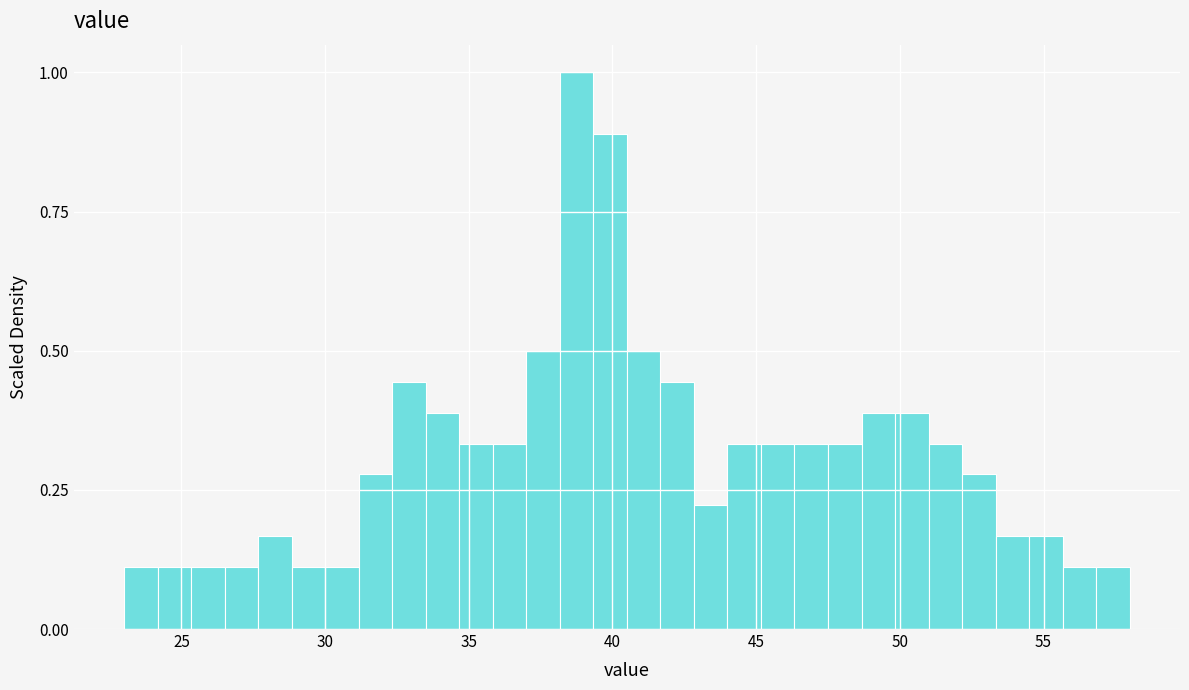

Read against the x-axis, roughly where is the centre of the tallest bar?

39.0